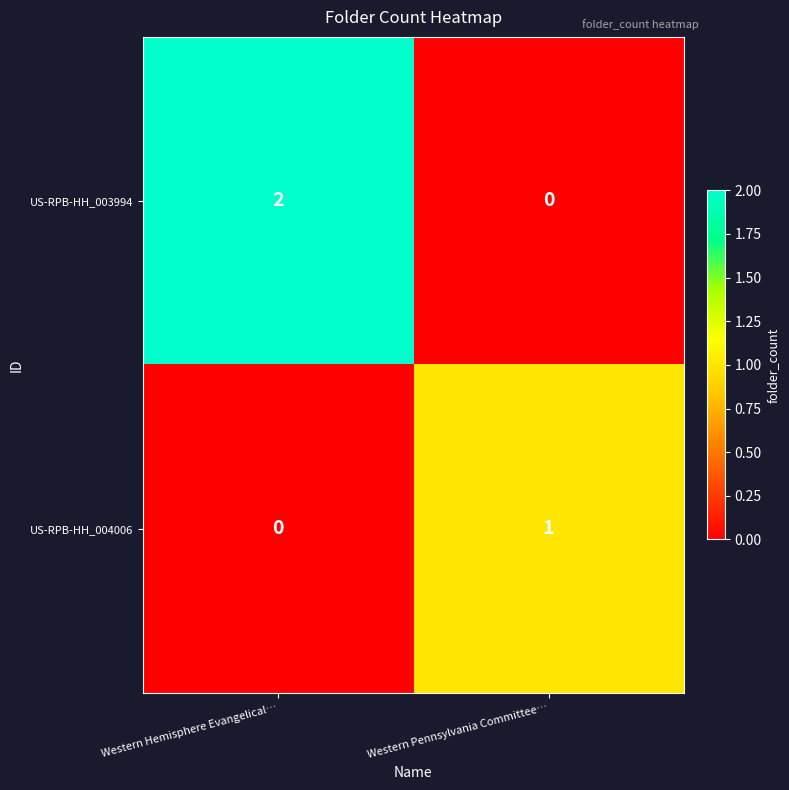

Which series has the largest total across all categories?

US-RPB-HH_003994